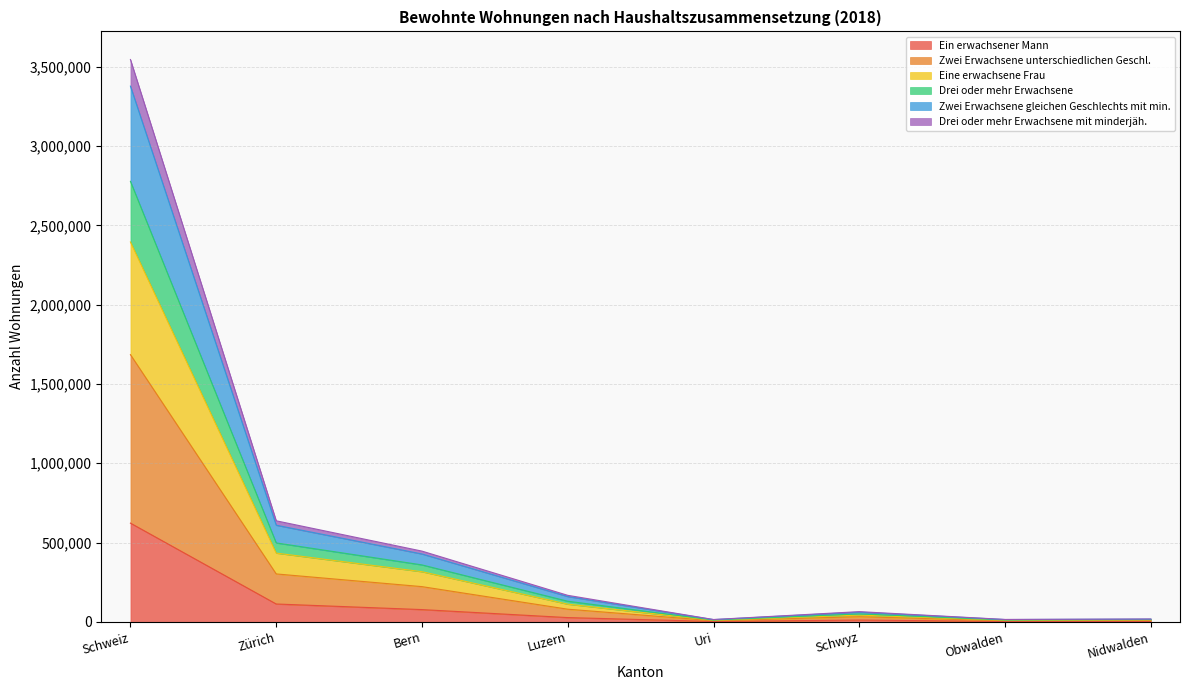

Is it true that Zwei Erwachsene gleichen Geschlechts mit min. equals 105377 at Luzern?

False